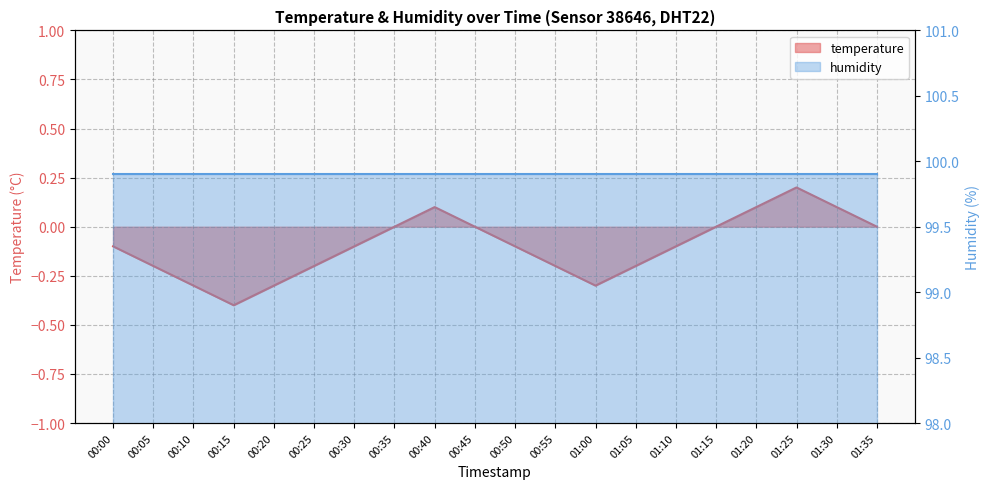

The chart shows a value of -0.2 at 00:55. True or false?

True